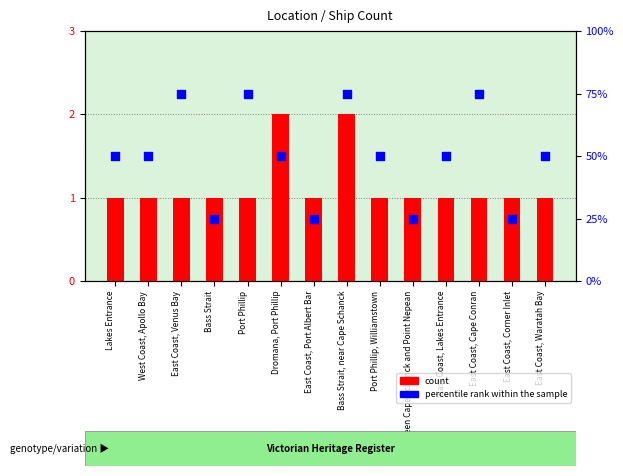

What are all the series names shown in the legend?

count, percentile rank within the sample